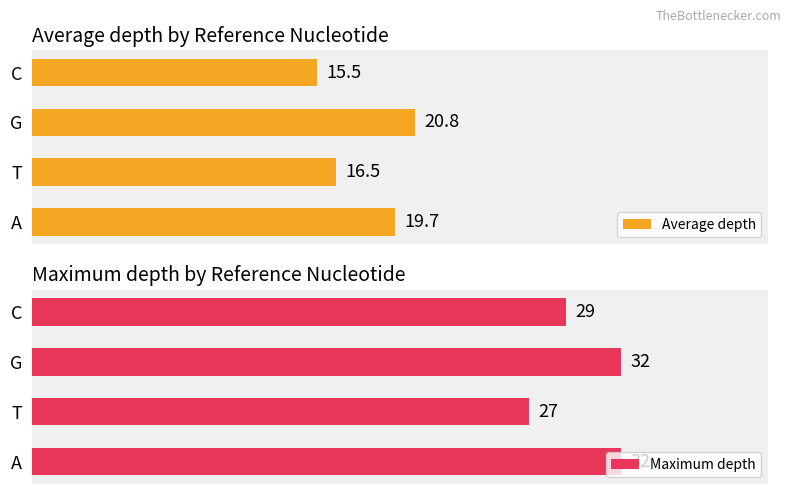

What is the sum of all Average depth values?

72.5